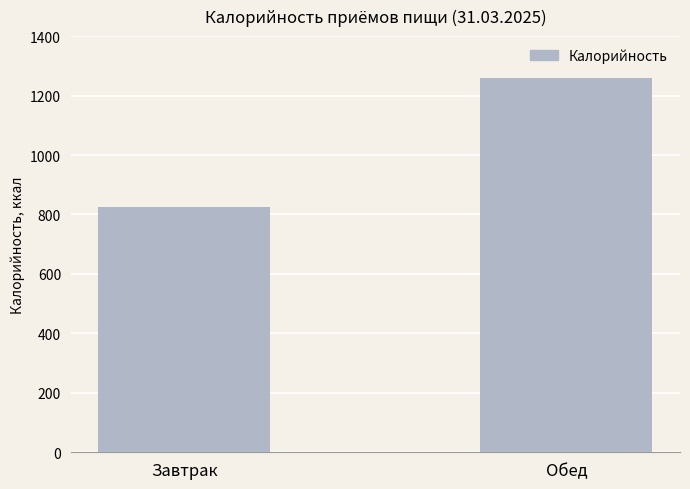

Count the number of data series in this chart.

1